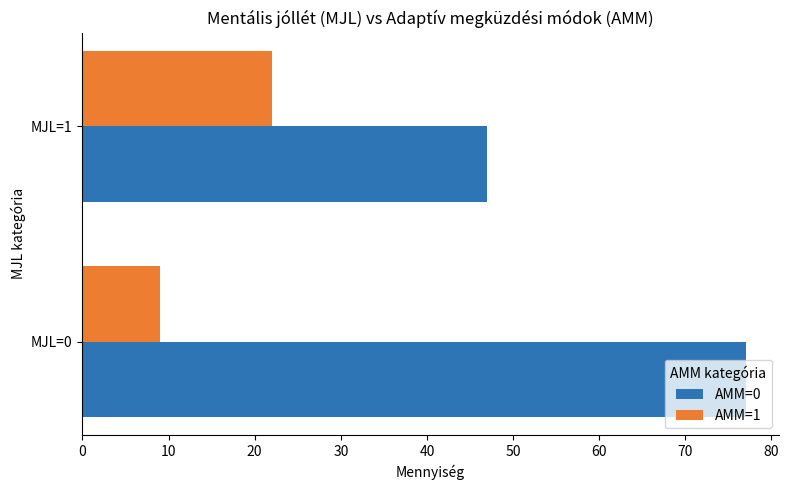

Between MJL=0 and MJL=1, which series saw the biggest shift?

AMM=0